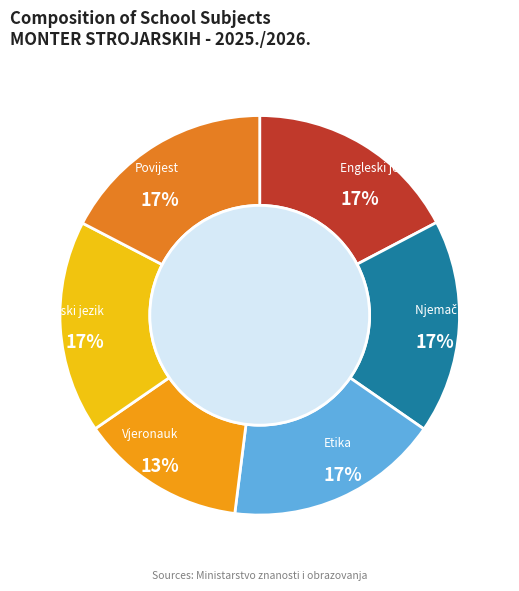

Is there a majority slice in this chart?

No